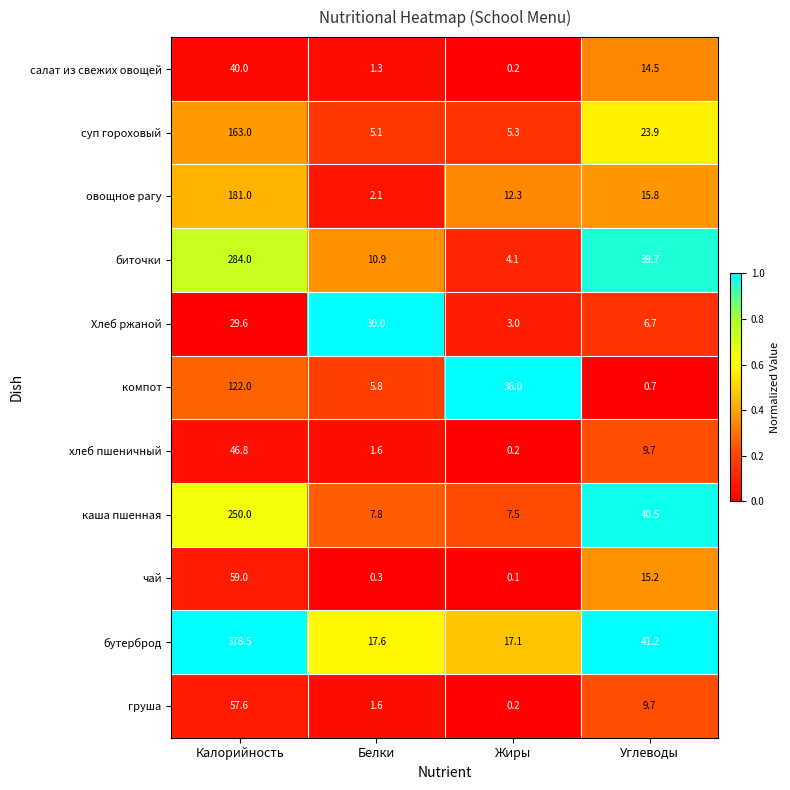

The value of хлеб пшеничный at Жиры is 0.2. True or false?

True